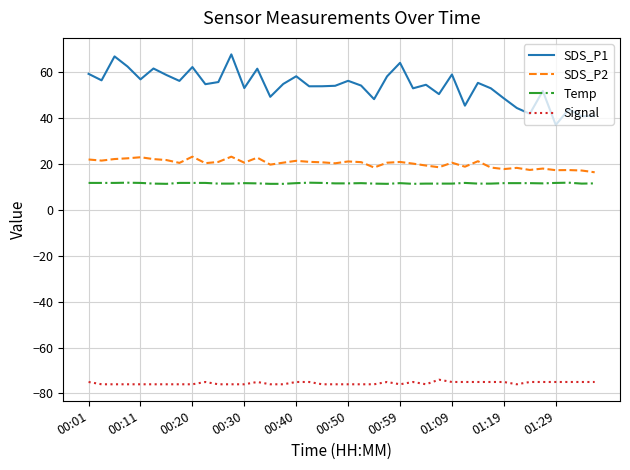

True or false: SDS_P1 and SDS_P2 cross at least once.

False